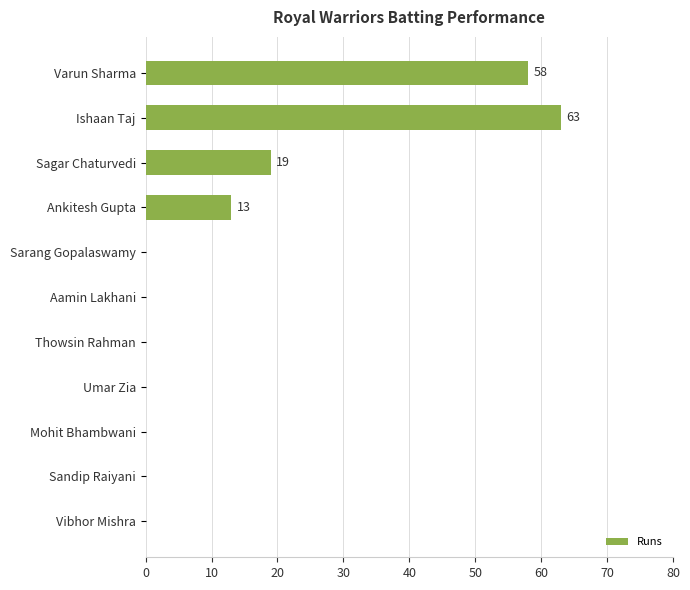

True or false: the data shows 13 at Ankitesh Gupta.

True